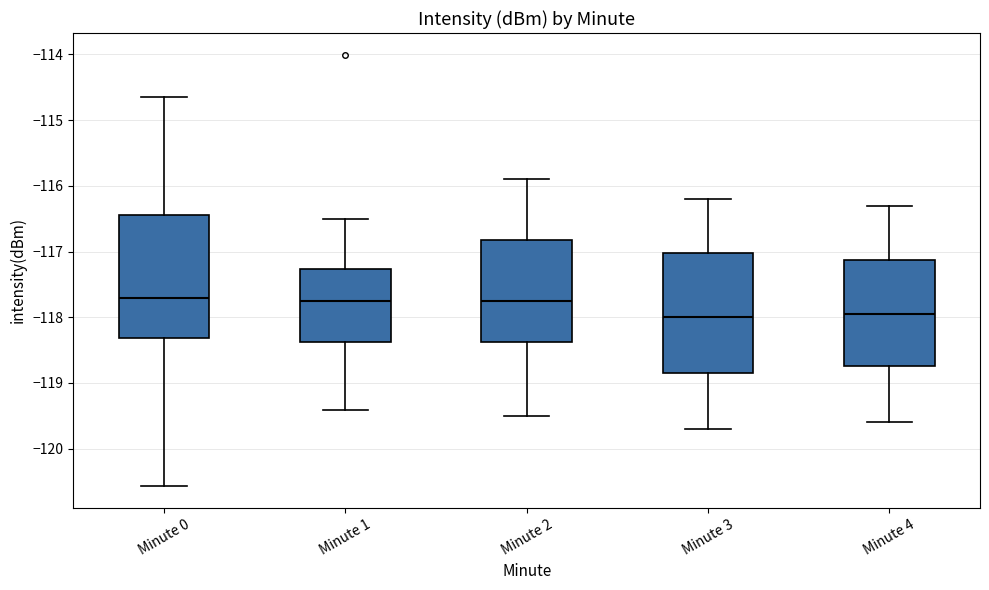

Reading left to right, read every box against the y-axis: the position of its median line, the range the box covers, and the ends of its whiskers. The values are not printed on the chart, so give them approximately, as read against the axis.

Minute 0: median -117.7, box -118.3 to -116.4, whiskers -120.6 to -114.6
Minute 1: median -117.7, box -118.4 to -117.3, whiskers -119.4 to -116.5
Minute 2: median -117.7, box -118.4 to -116.8, whiskers -119.5 to -115.9
Minute 3: median -118.0, box -118.8 to -117.0, whiskers -119.7 to -116.2
Minute 4: median -117.9, box -118.7 to -117.1, whiskers -119.6 to -116.3